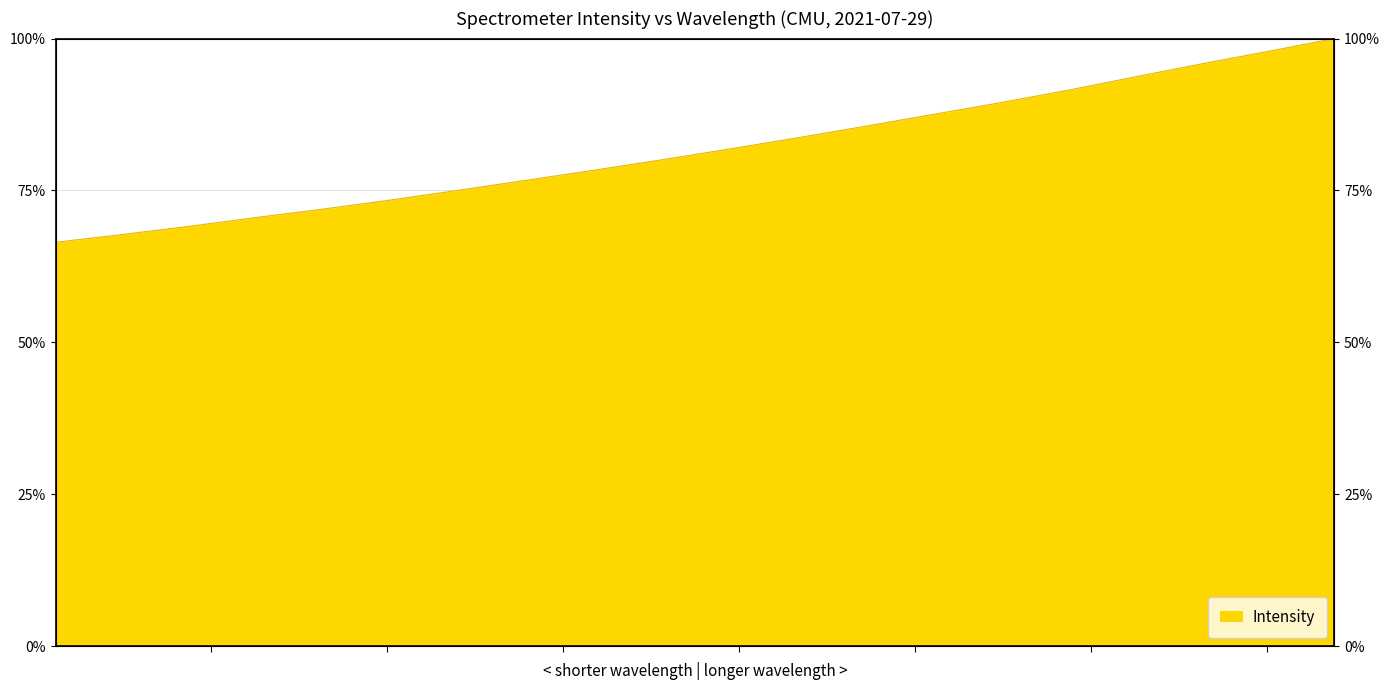

Reading right to left, extract all data points from this chart.

221.6902=100.0	221.4993=97.9	221.3083=95.8	221.1174=93.6	220.9264=91.4	220.7354=89.4	220.5444=87.4	220.3533=85.5	220.1623=83.6	219.9712=81.8	219.7801=80.0	219.589=78.3	219.3979=76.7	219.2067=75.1	219.0156=73.5	218.8244=72.0	218.6332=70.6	218.442=69.1	218.2508=67.8	218.0596=66.5